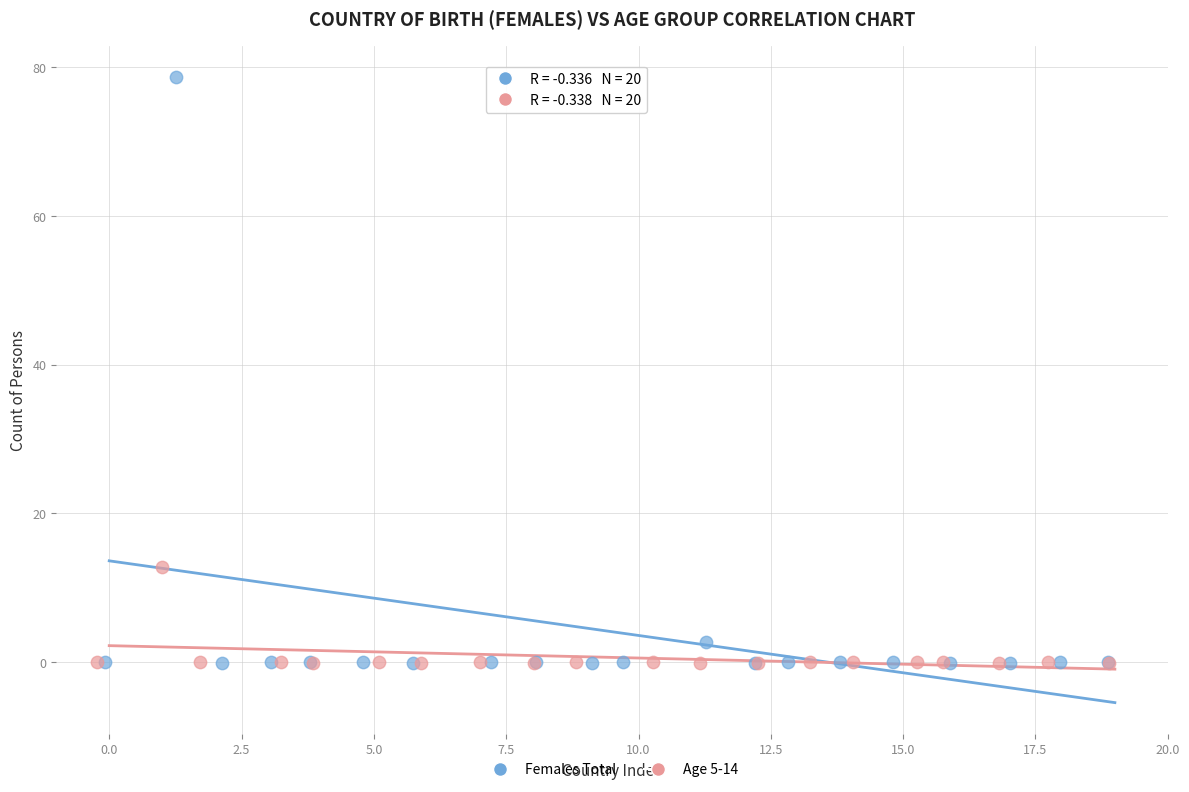

Which series has the widest spread of Y values?

Females Total